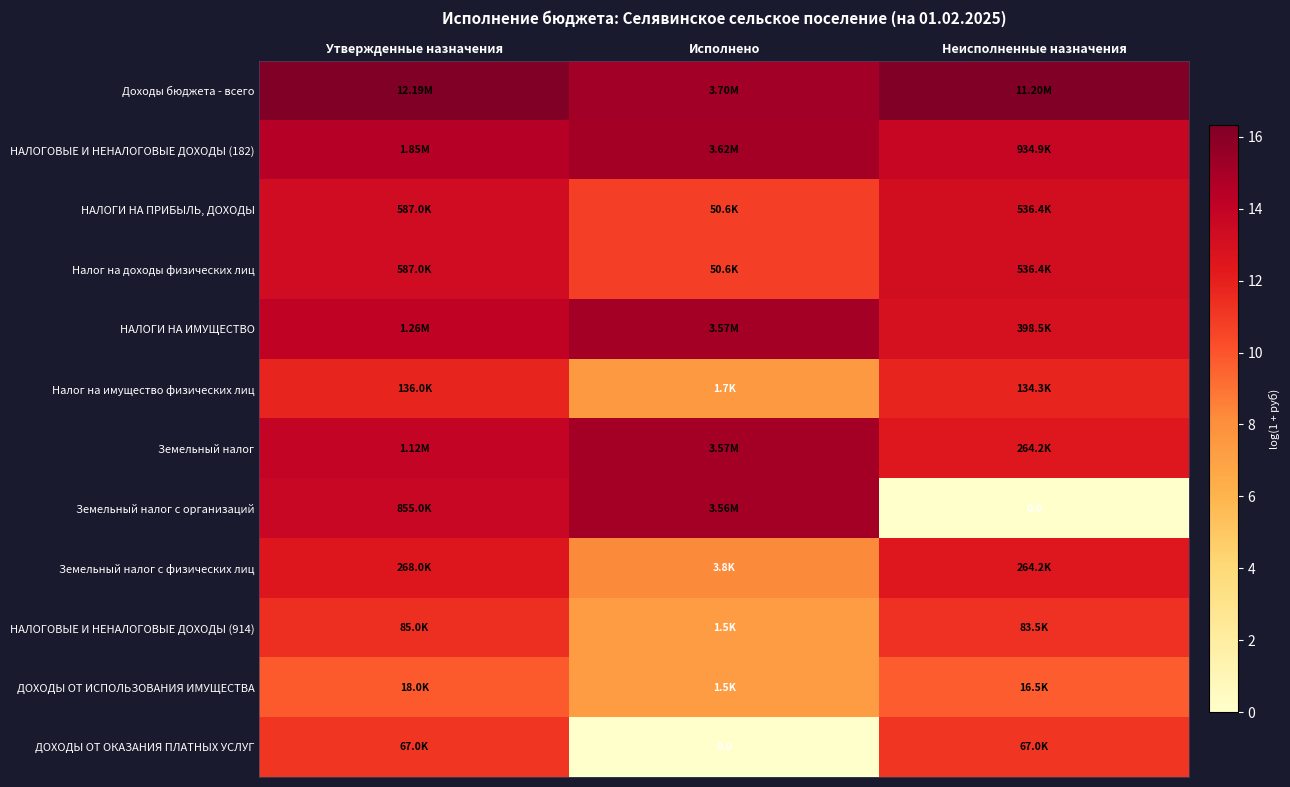

The value of ДОХОДЫ ОТ ИСПОЛЬЗОВАНИЯ ИМУЩЕСТВА at Неисполненные назначения is 9.7. True or false?

True